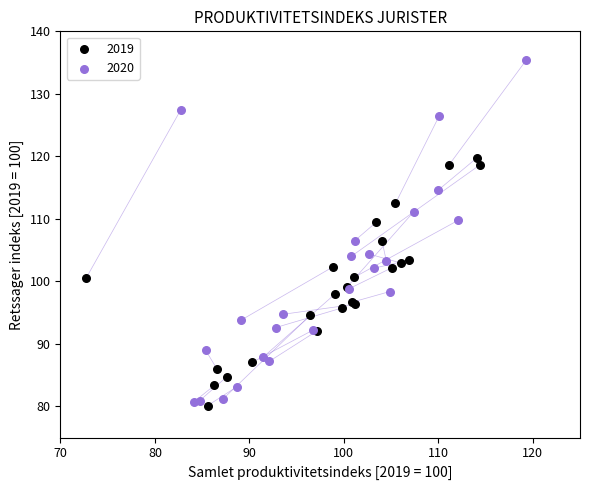

Which series reaches the maximum Y coordinate?

2020